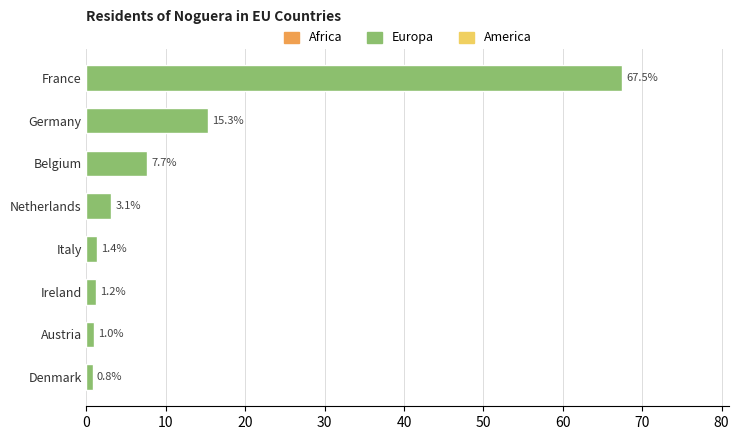

Count the number of categories in the chart.

8